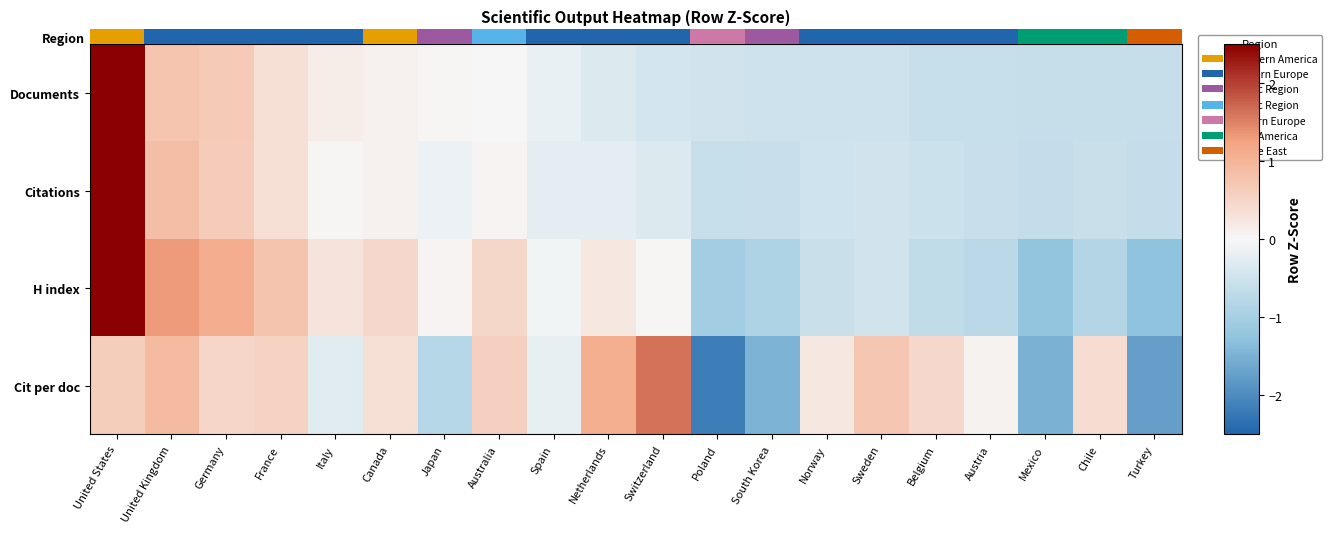

What value does the Citations series have at Austria?

-0.6